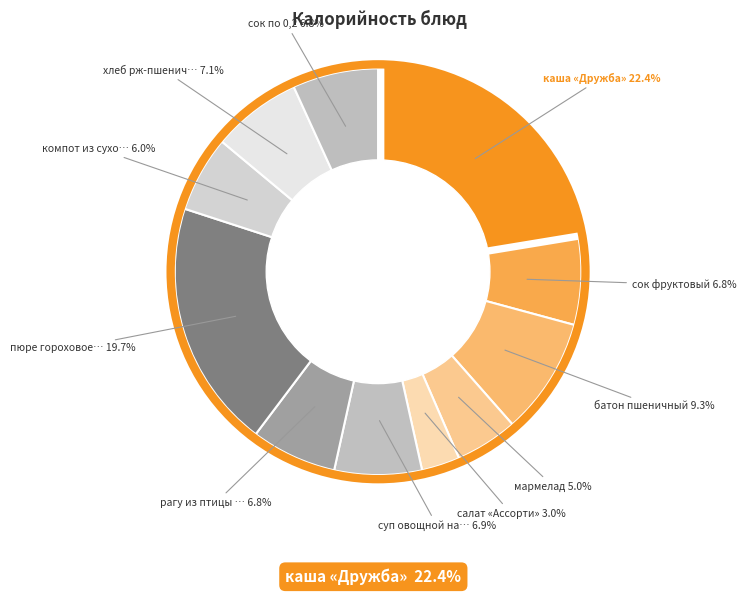

What is the largest slice in the pie chart?

каша «Дружба»